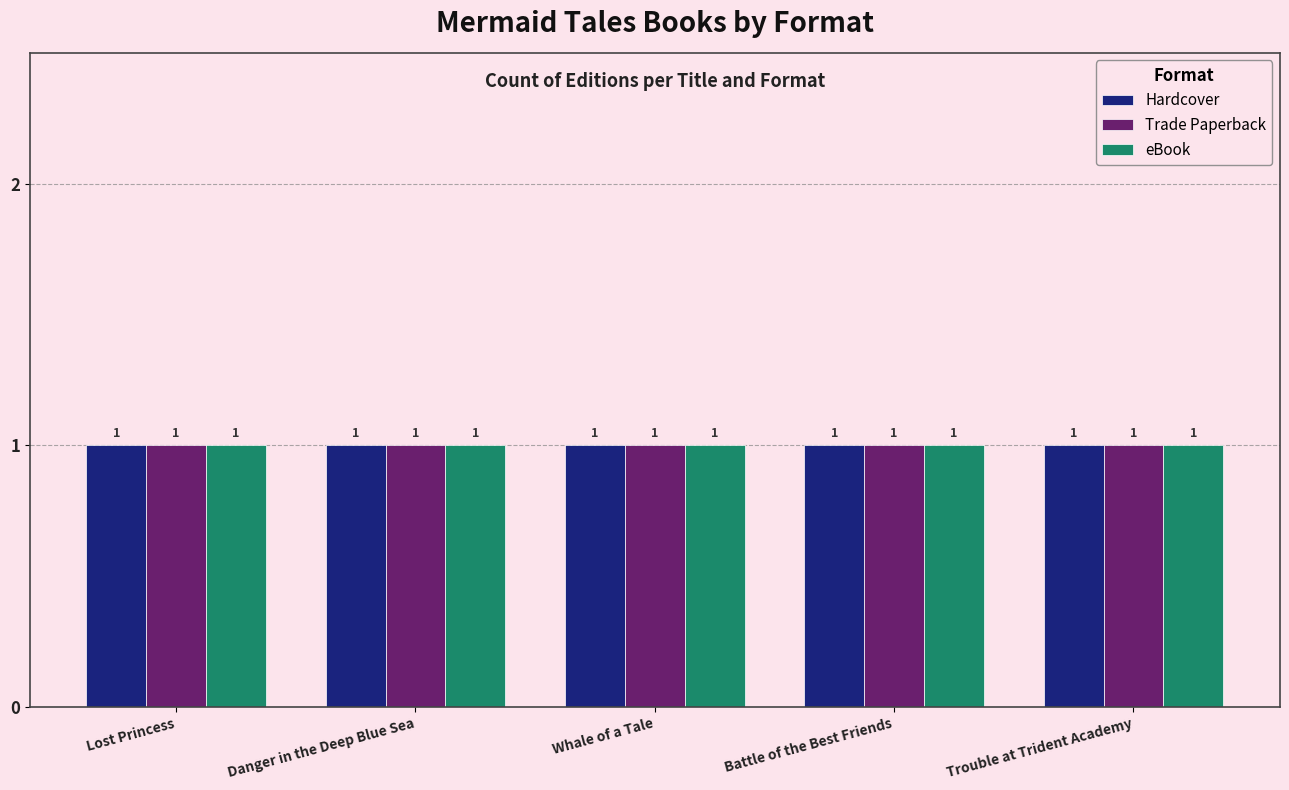

How many groups of bars are there?

5